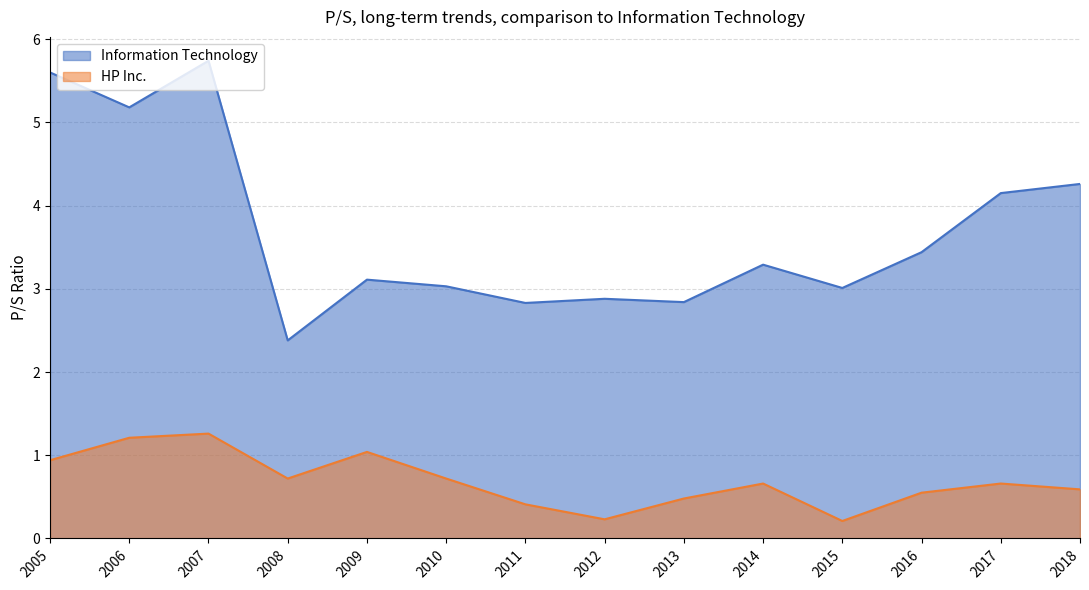

In Information Technology, how many points are higher than both neighbors (excluding endpoints)?

4